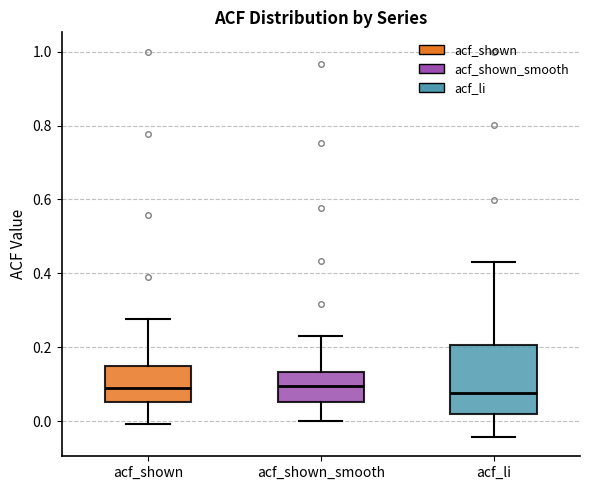

Reading left to right, read every box against the y-axis: the position of its median line, the range the box covers, and the ends of its whiskers. The values are not printed on the chart, so give them approximately, as read against the axis.

acf_shown: median 0.08, box 0.06 to 0.14, whiskers 0.00 to 0.28
acf_shown_smooth: median 0.10, box 0.06 to 0.14, whiskers 0.00 to 0.22
acf_li: median 0.08, box 0.02 to 0.20, whiskers -0.04 to 0.44